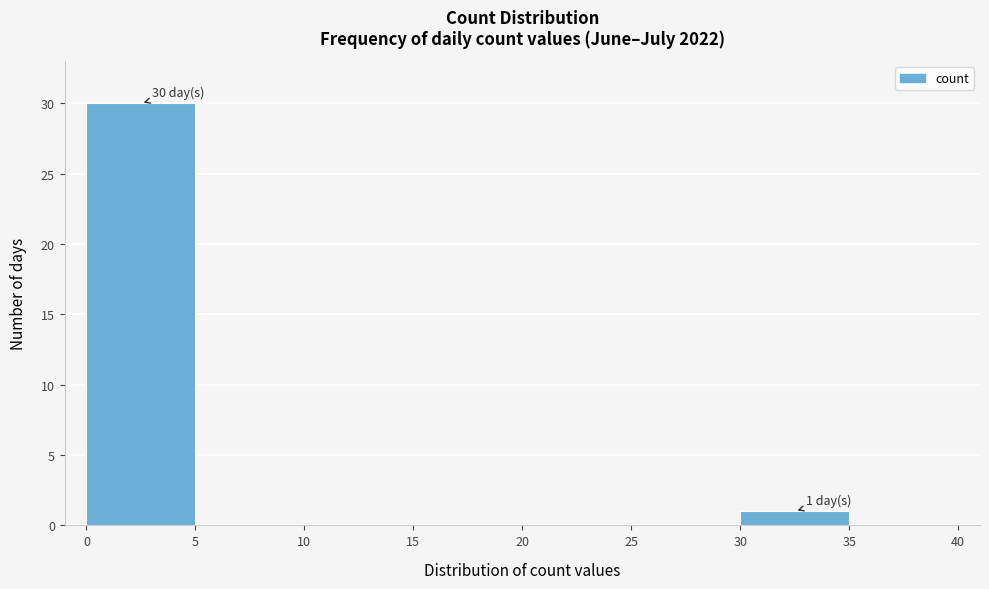

Which range on the x-axis has the tallest bar?

0 to 5